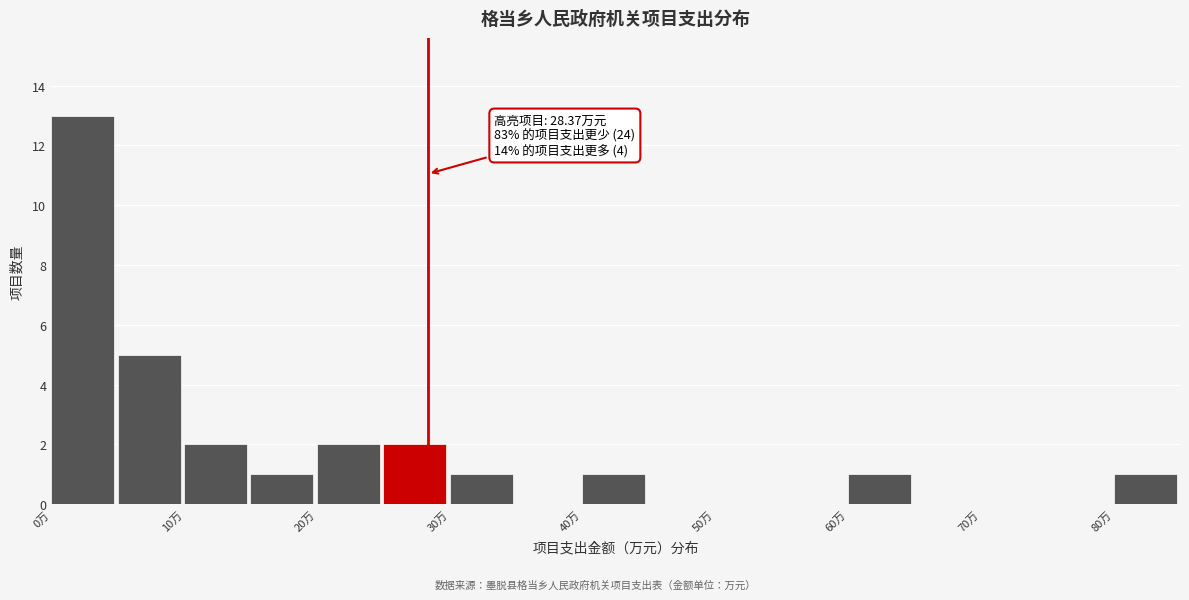

Which range on the x-axis has the tallest bar?

0 to 5